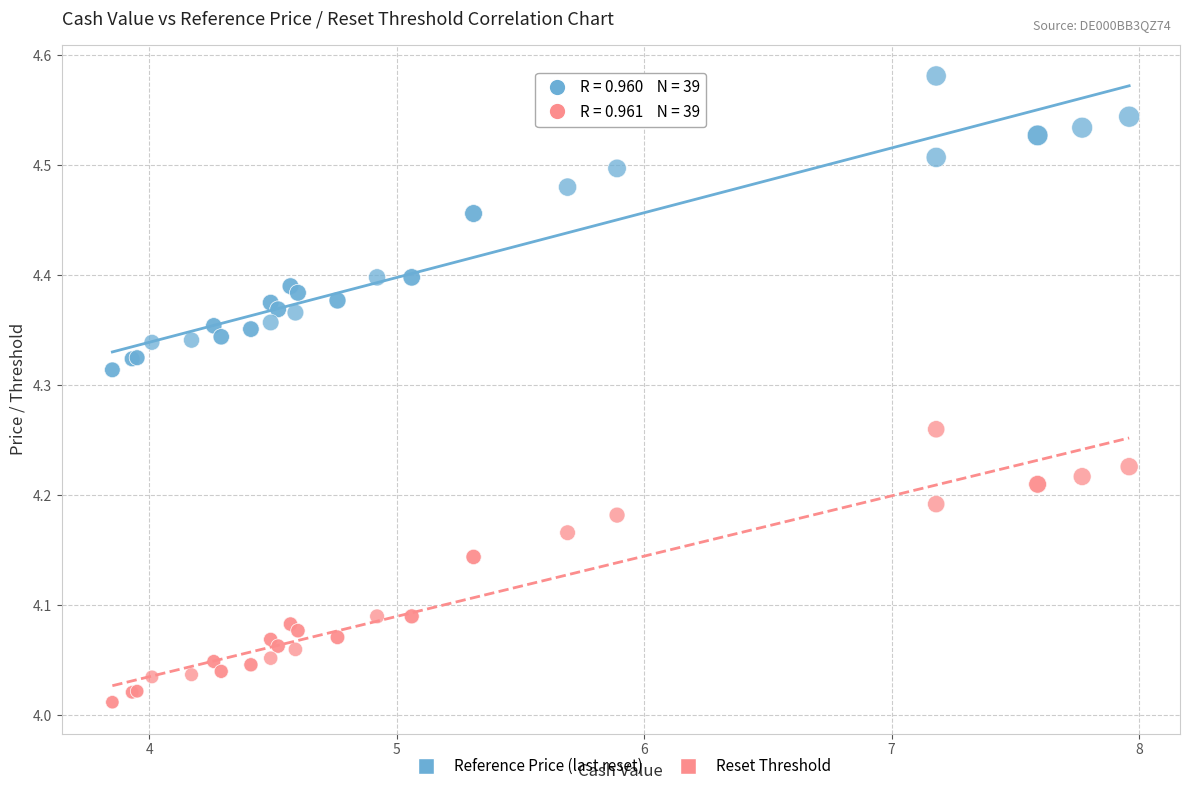

What are all the series names shown in the legend?

Reference Price (last reset), Reset Threshold